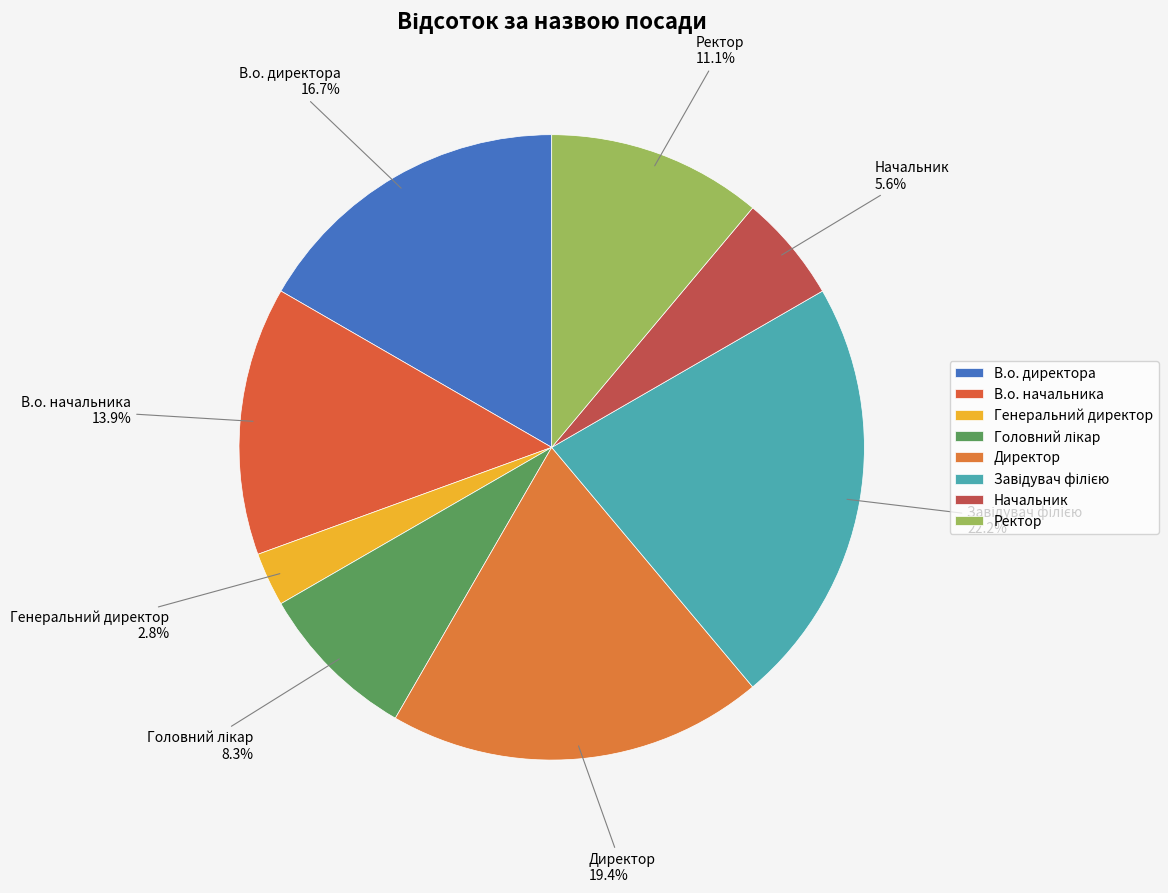

What is the change in value from Завідувач філією to Ректор?

-4